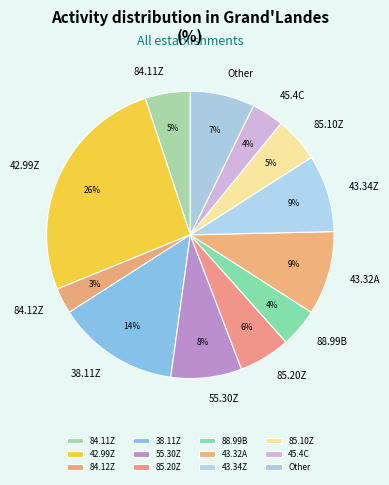

What percentage is the 84.12Z slice, to the nearest percent?

3%